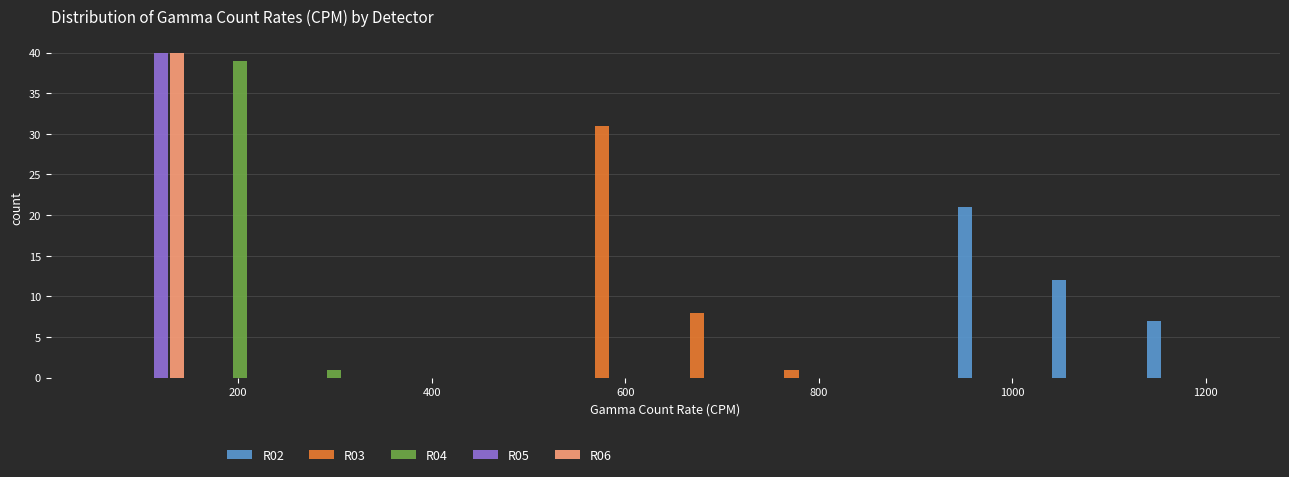

What is the height of the R05 bar covering 60 to 160 on the x-axis? Neither the bar edges nor the heights are printed on the chart, so give them approximately, as read against the axes.

40